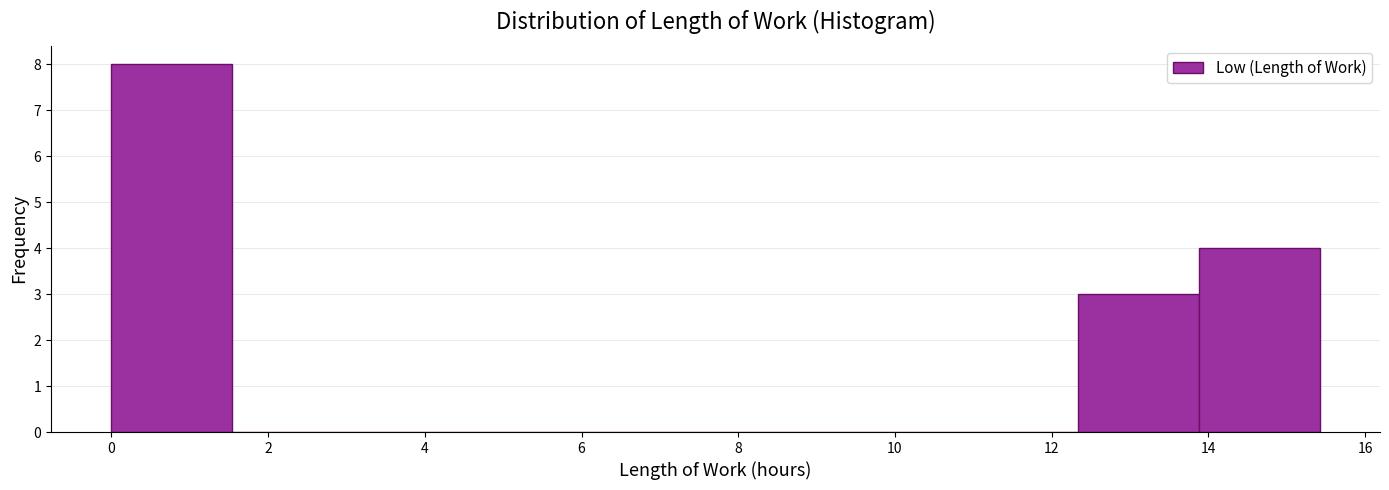

Reading left to right, list every bar in this chart as the range it spans on the x-axis followed by its height. Neither the bar edges nor the heights are printed on the chart, so give them approximately, as read against the axes.

0.0 to 1.6: 8
1.6 to 3.0: 0
3.0 to 4.6: 0
4.6 to 6.2: 0
6.2 to 7.8: 0
7.8 to 9.2: 0
9.2 to 10.8: 0
10.8 to 12.4: 0
12.4 to 13.8: 3
13.8 to 15.4: 4